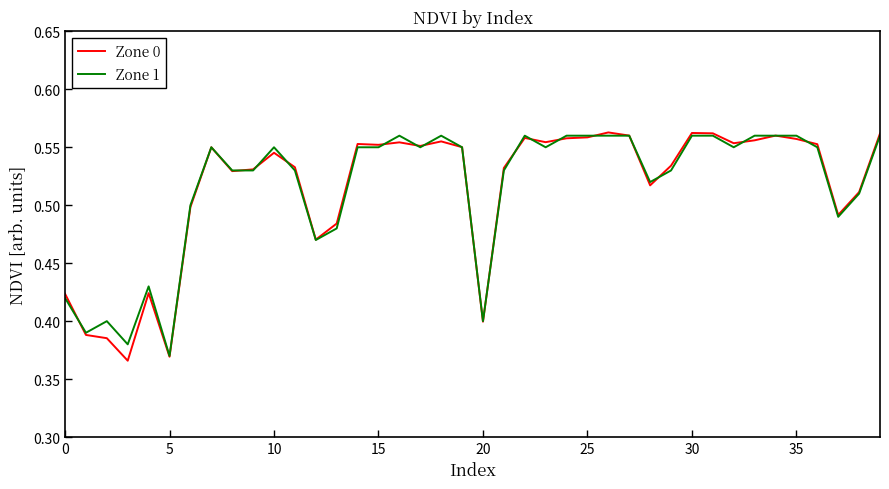

True or false: Zone 1 and Zone 0 intersect in this chart.

True